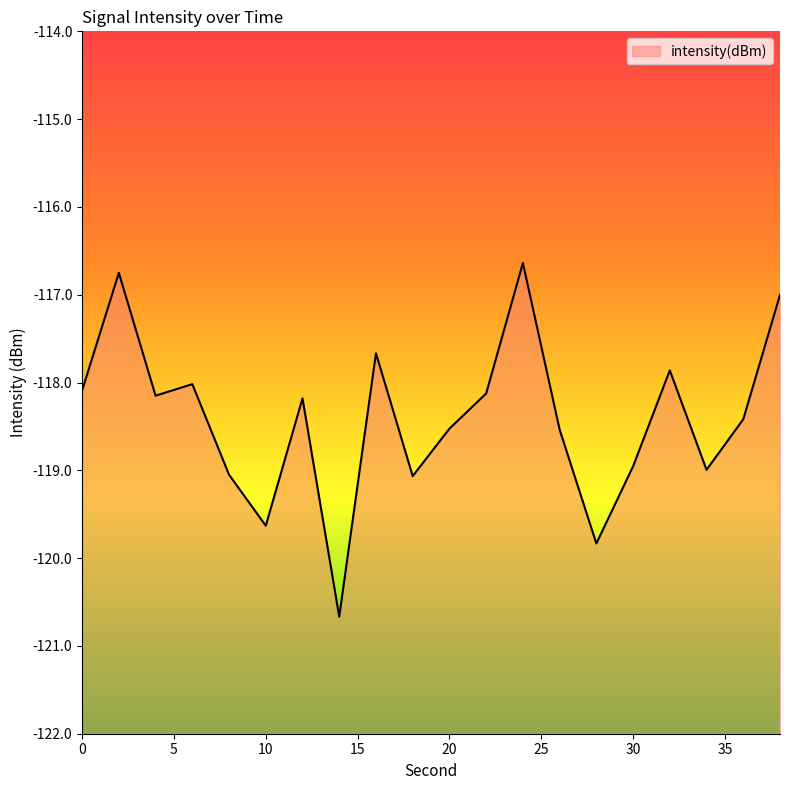

True or false: there are more than 0 points higher than both neighbors.

True